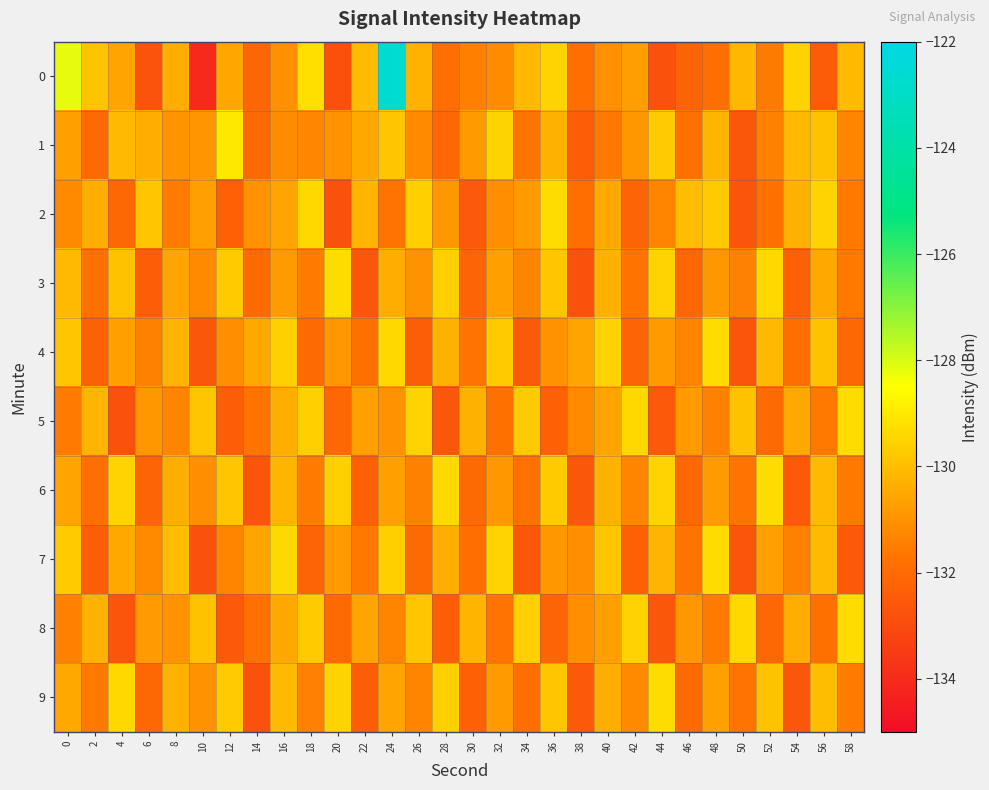

Rank the series by their maximum value, from lowest to highest.

2, 3, 4, 5, 6, 7, 8, 9, 1, 0